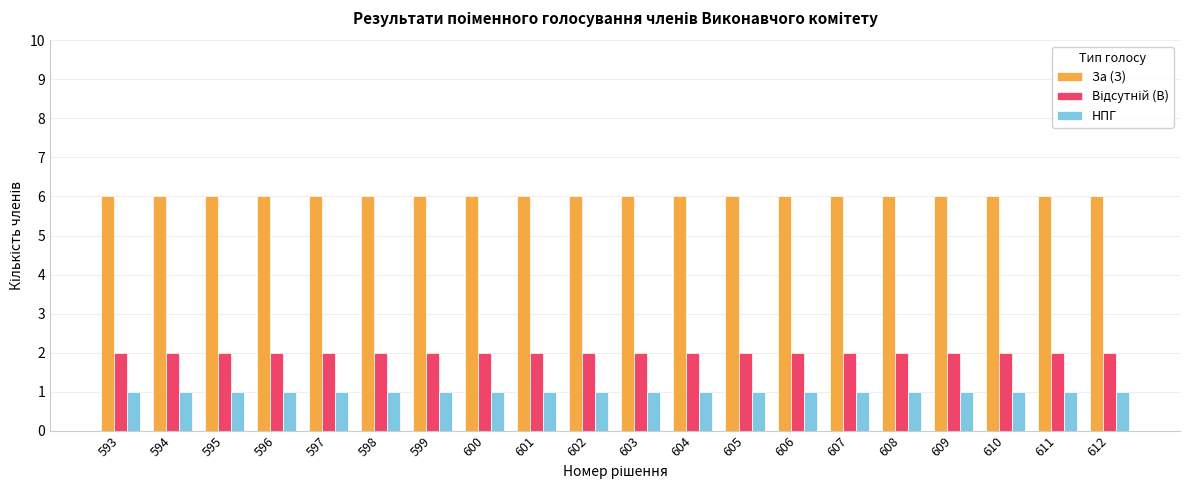

The За (З) series shows 2 at 610. True or false?

False